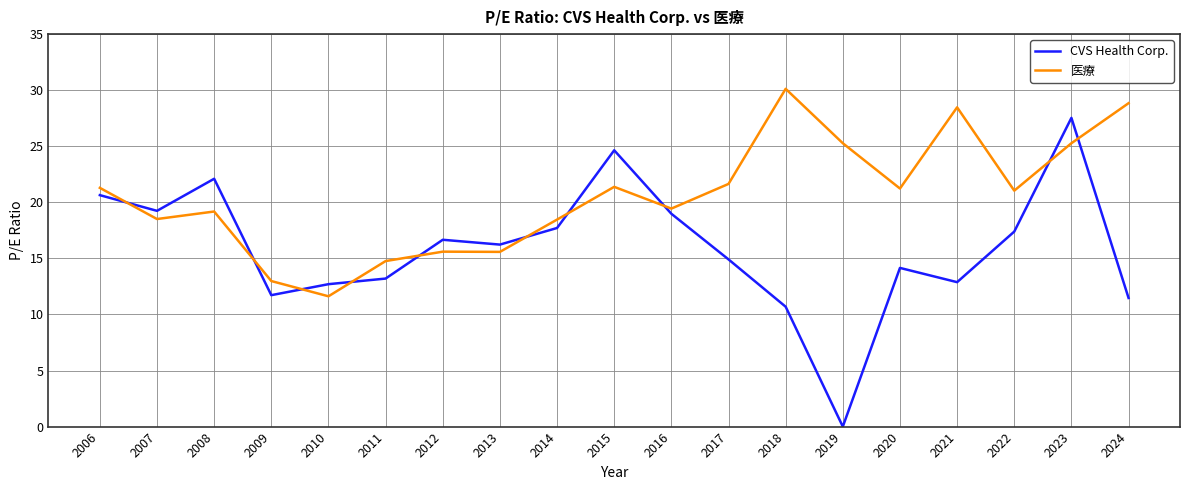

At which category does the chart reach its peak across all series?

2018